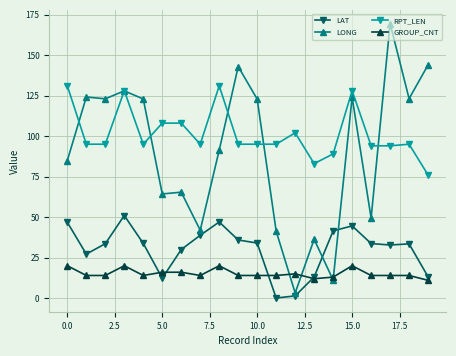

What is the value of the LAT point at the 10th from the left?

35.9